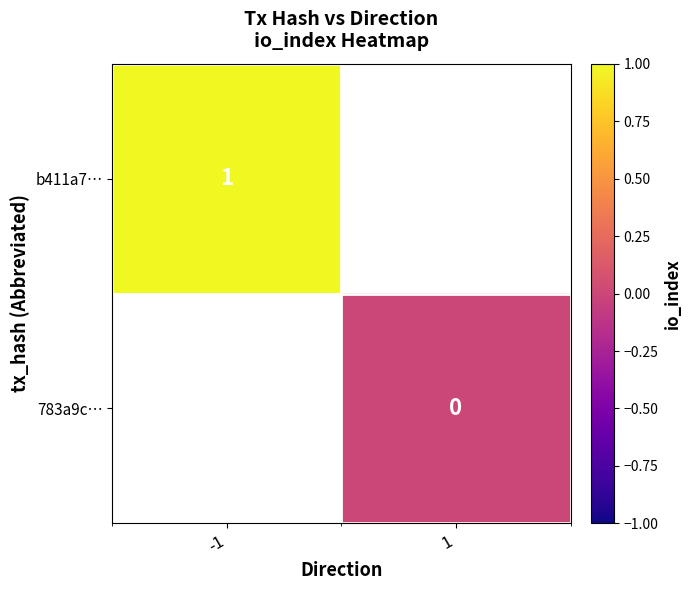

Is it true that b411a7… equals 1 at -1?

True